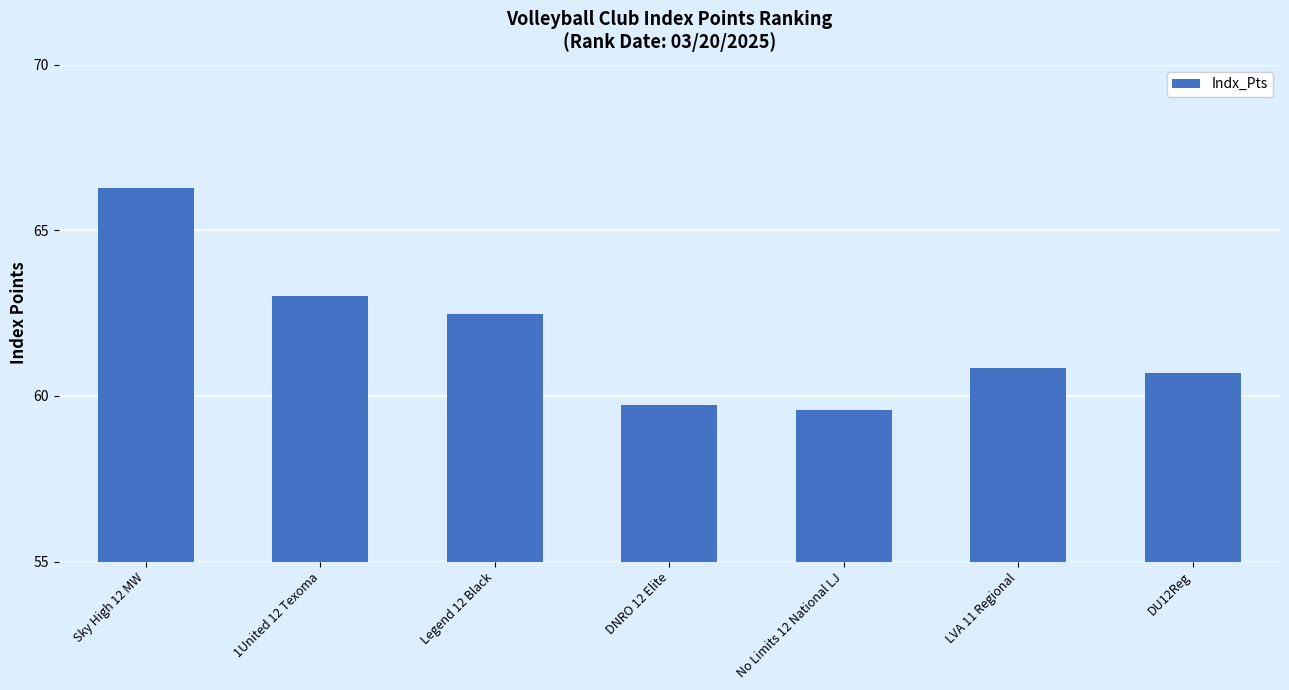

List the labels in order of value, largest first.

Sky High 12 MW, 1United 12 Texoma, Legend 12 Black, LVA 11 Regional, DU12Reg, DNRO 12 Elite, No Limits 12 National LJ